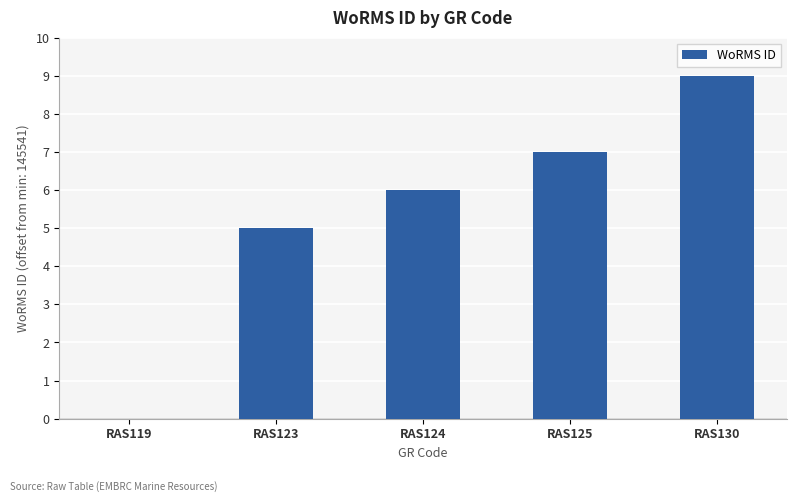

The value at RAS130 is 9. True or false?

True